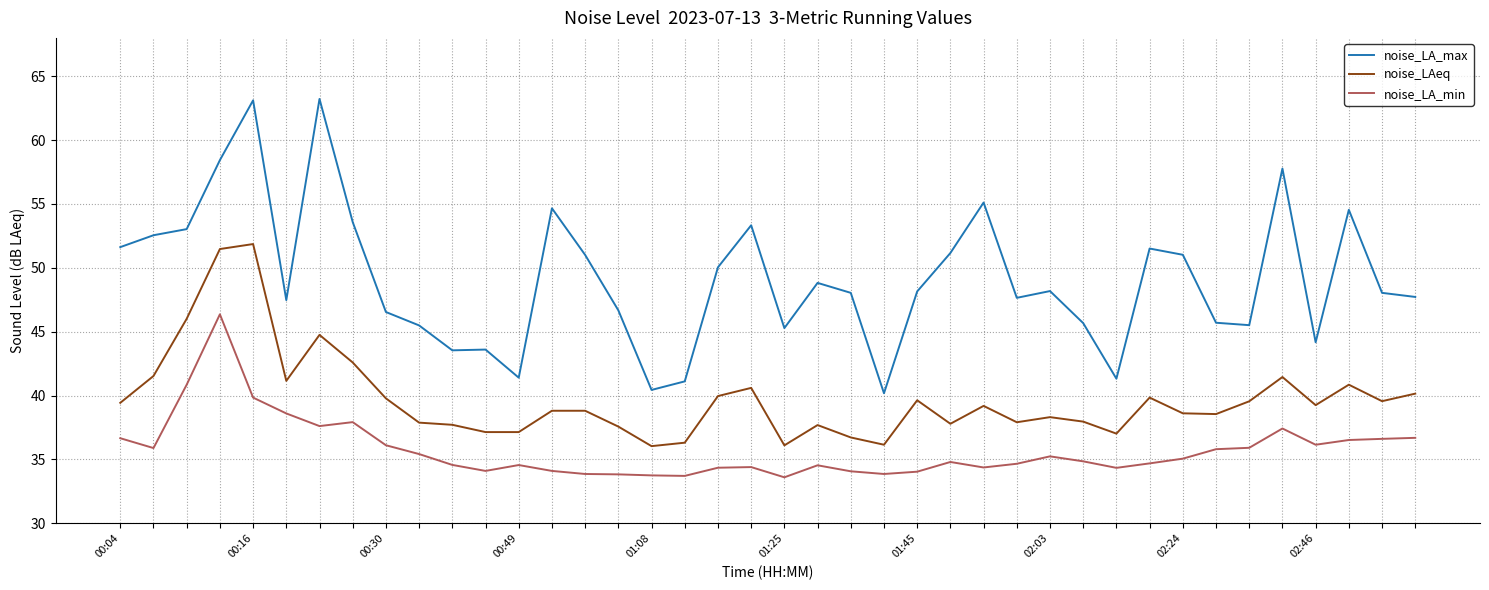

In noise_LA_max, how many points are lower than both neighbors (excluding endpoints)?

10